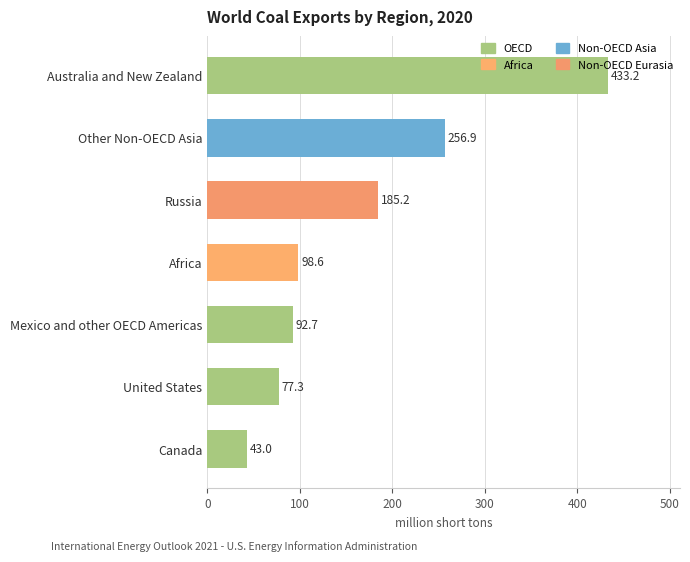

Reading top to bottom, transcribe all the data shown in this chart.

433.2	256.9	185.2	98.6	92.7	77.3	43.0